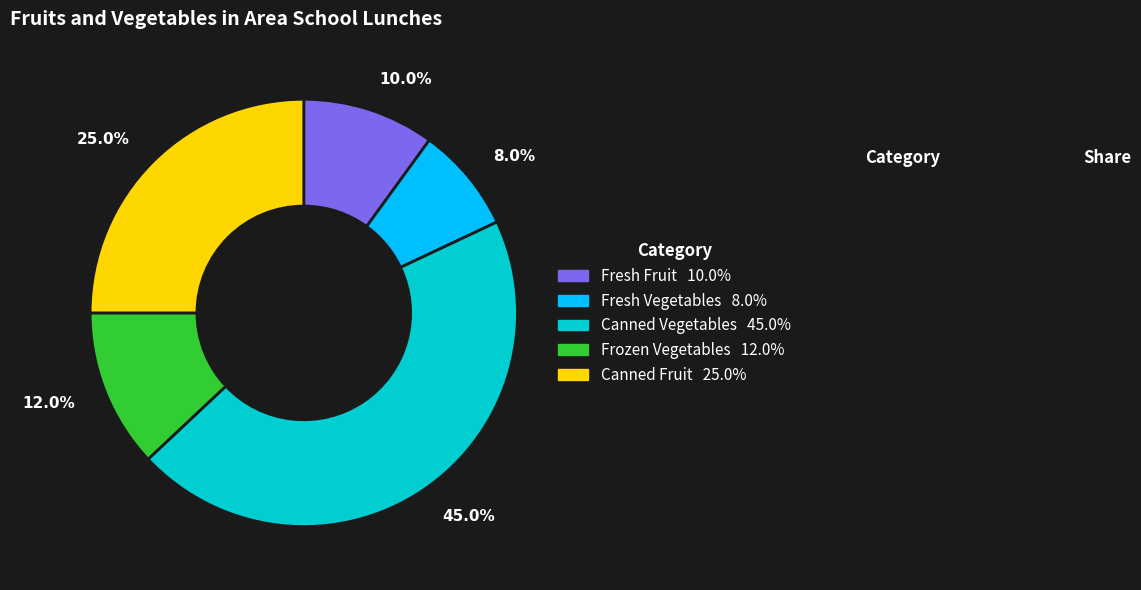

What percentage is NOT represented by Fresh Vegetables?

92.0%